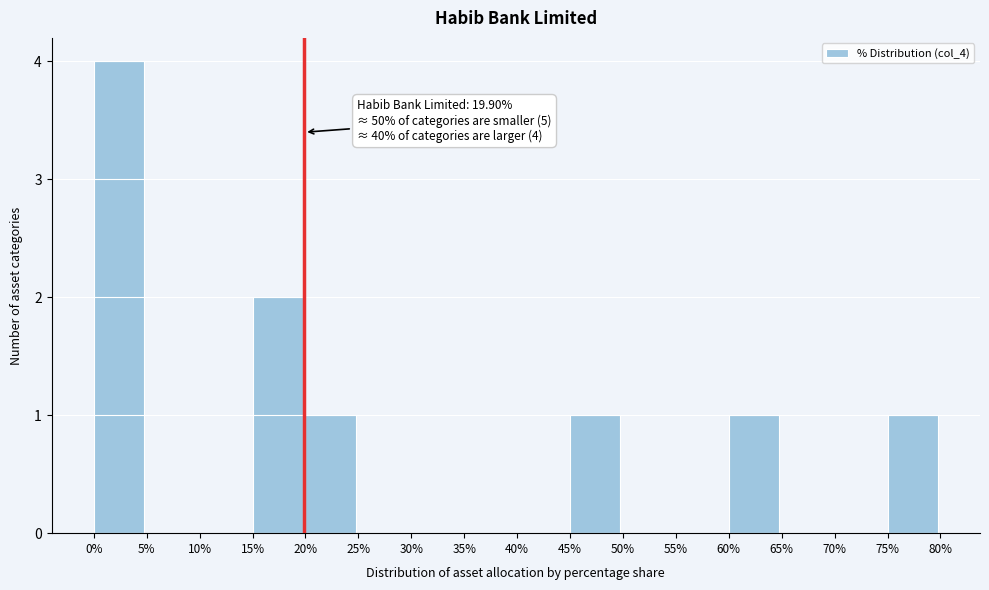

Over which range of the x-axis is the bar tallest?

0% to 5%